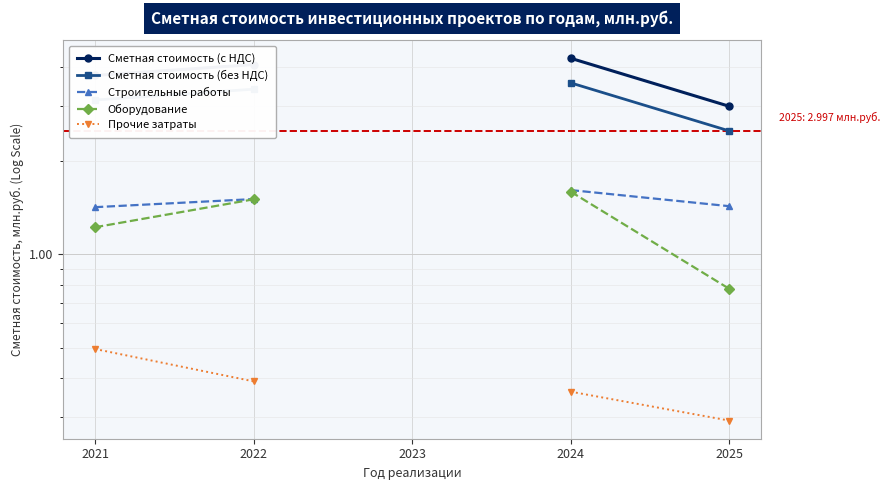

How many data points does each series have?

5